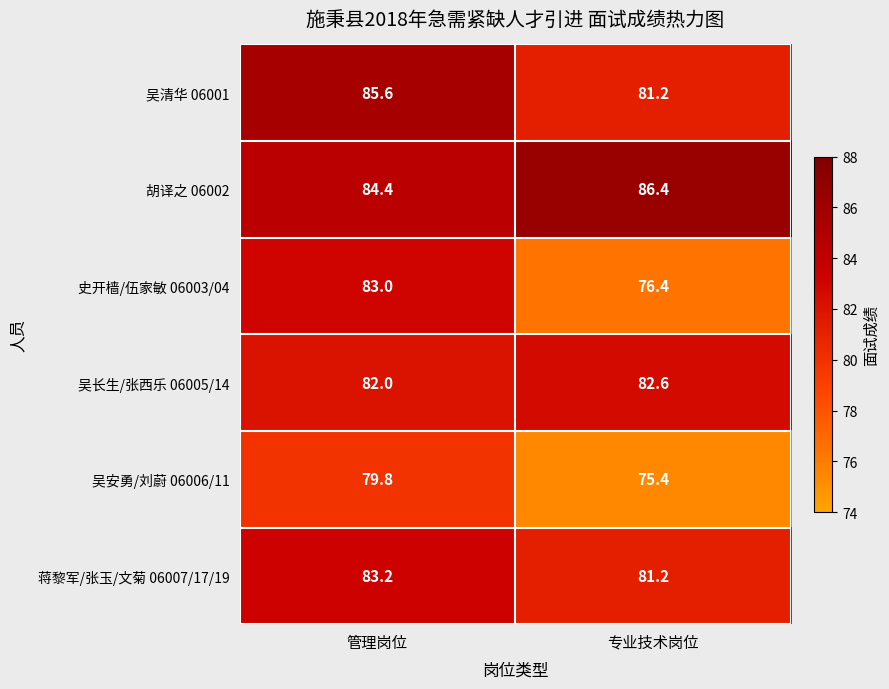

What is the average value of the 史开樯/伍家敏 06003/04 series?

79.7